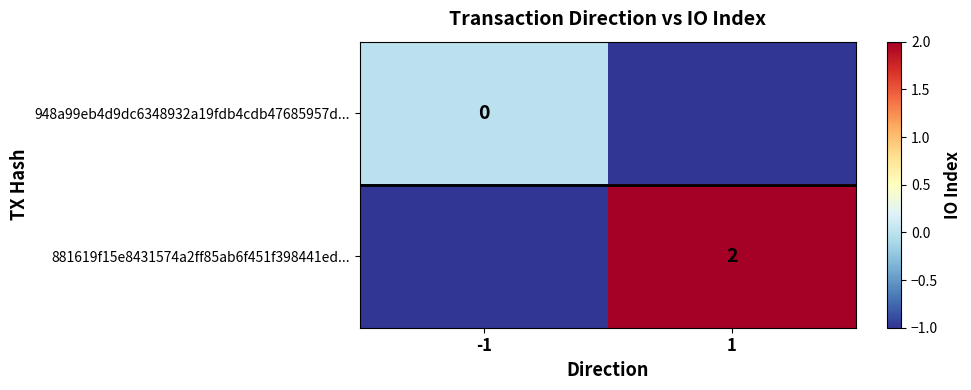

Is the value of 948a99eb4d9dc6348932a19fdb4cdb47685957d... at -1 greater than the value of 881619f15e8431574a2ff85ab6f451f398441ed... at 1?

No